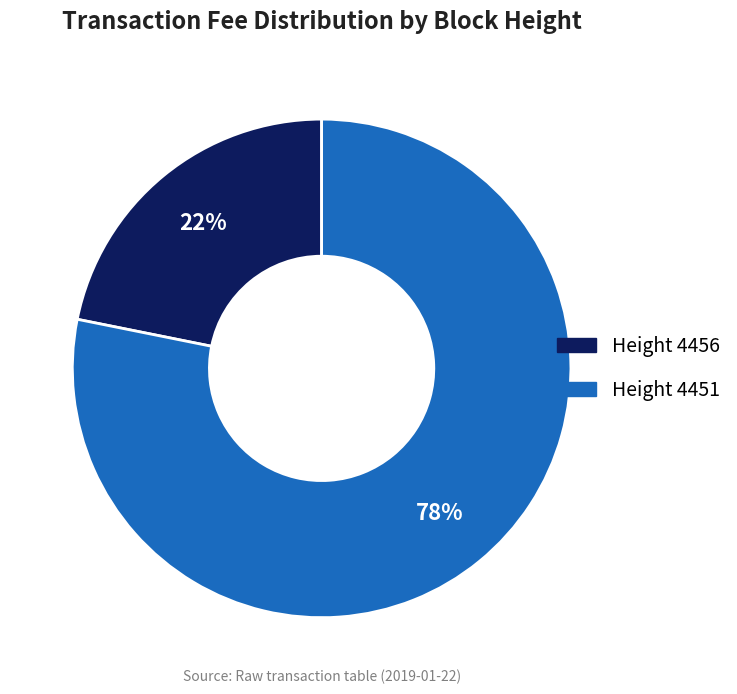

Do Height 4456 and Height 4451 together represent more than half of the pie?

Yes